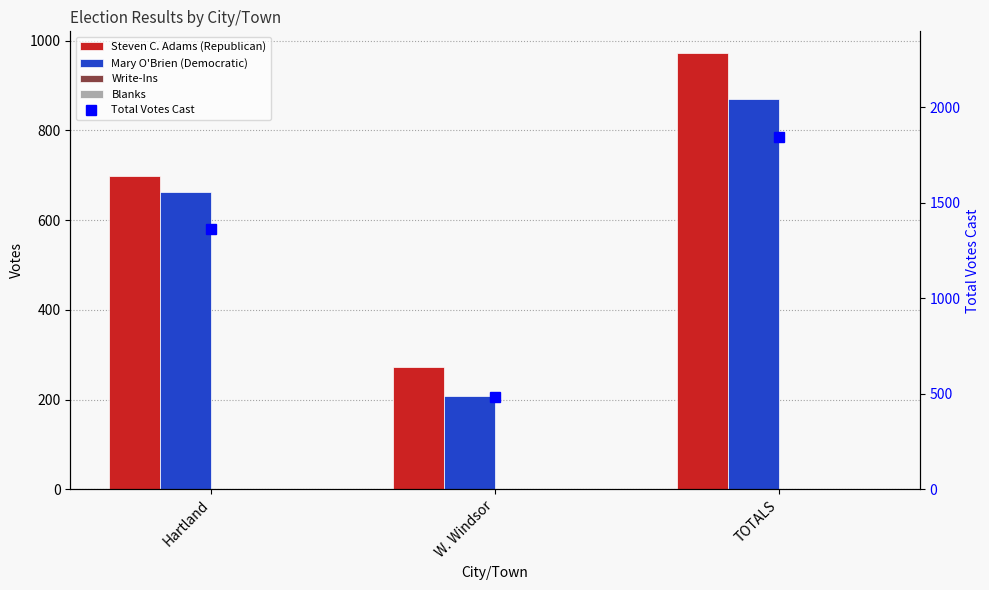

What position from the left is Hartland?

1